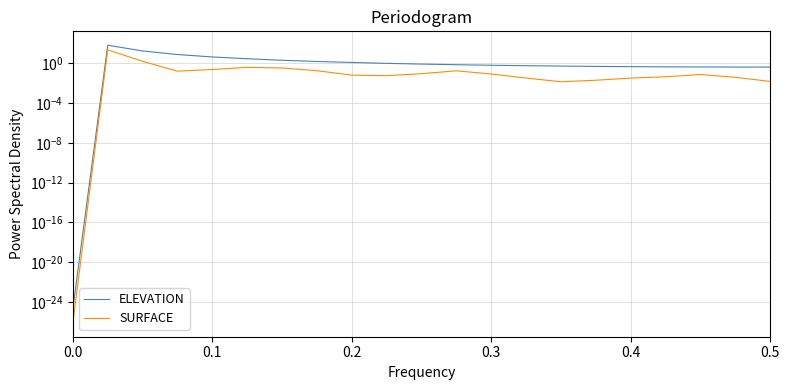

Count the number of categories in the chart.

21